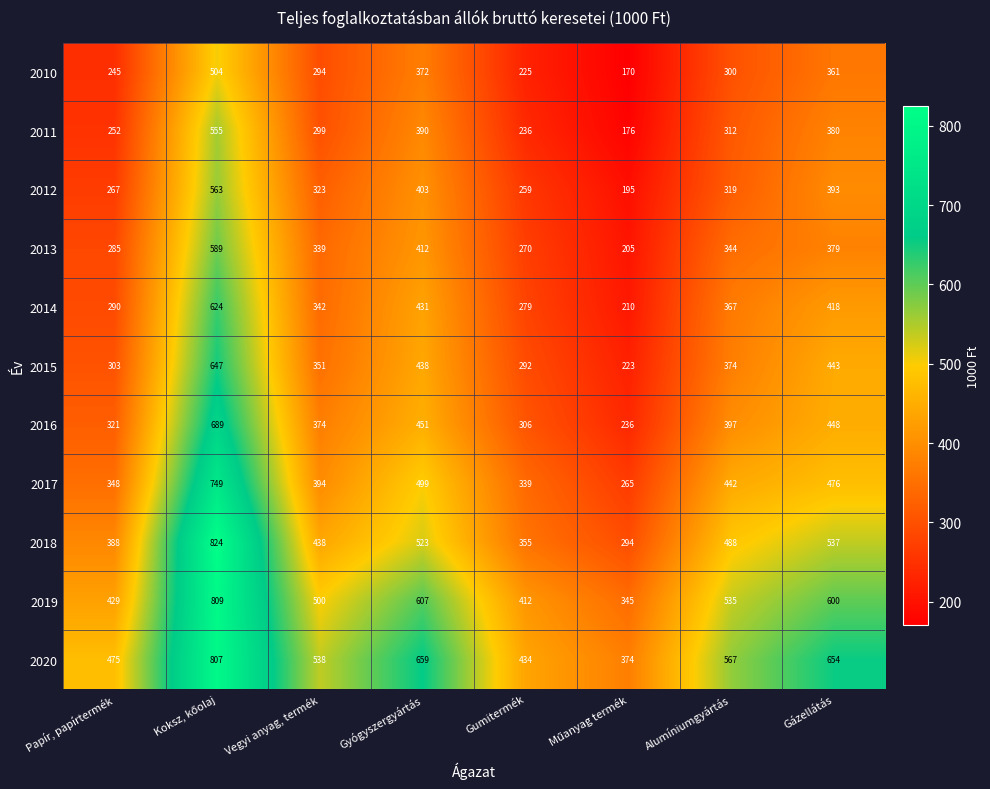

What is the maximum value for 2011?

555